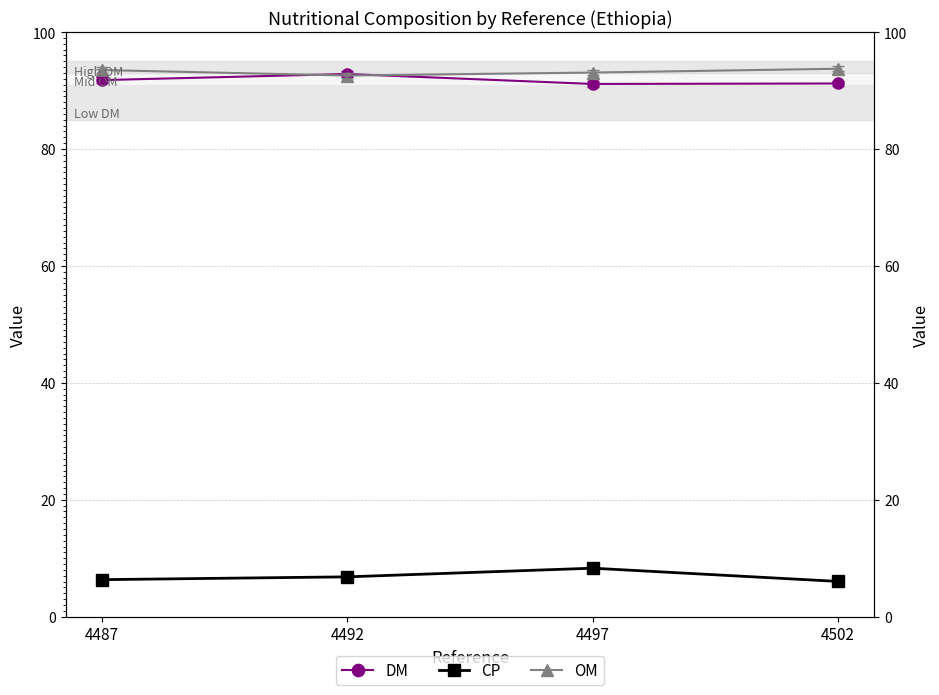

How many data points does each series have?

4